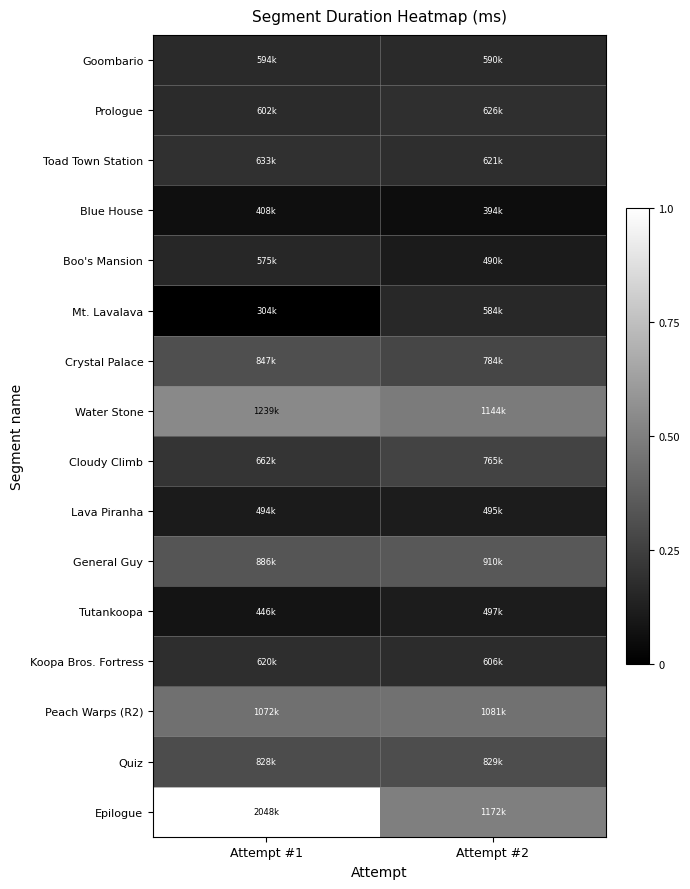

At which category is the sum across all series the highest?

Attempt #1